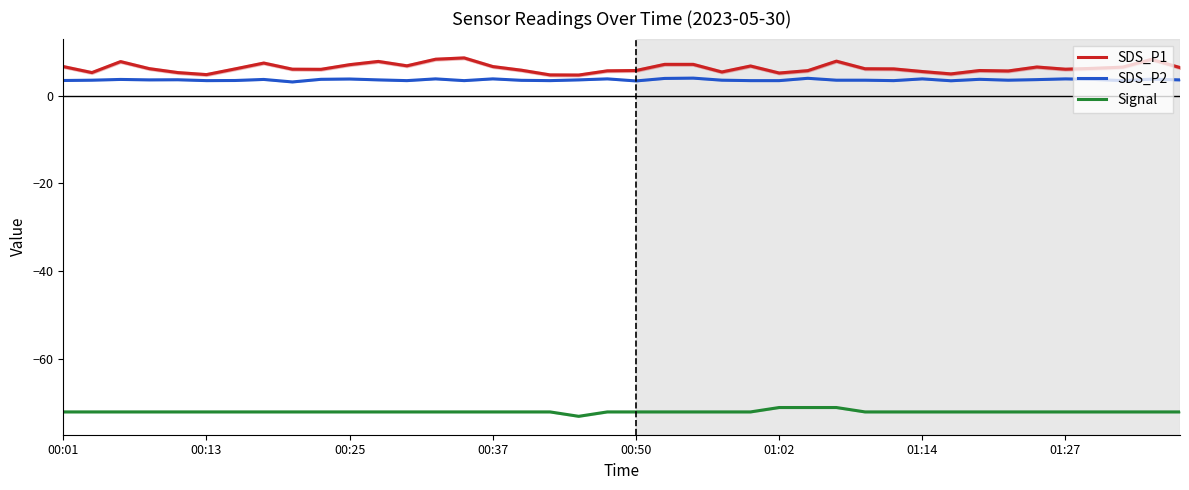

The value of SDS_P1 at 01:14 is 5.5. True or false?

True